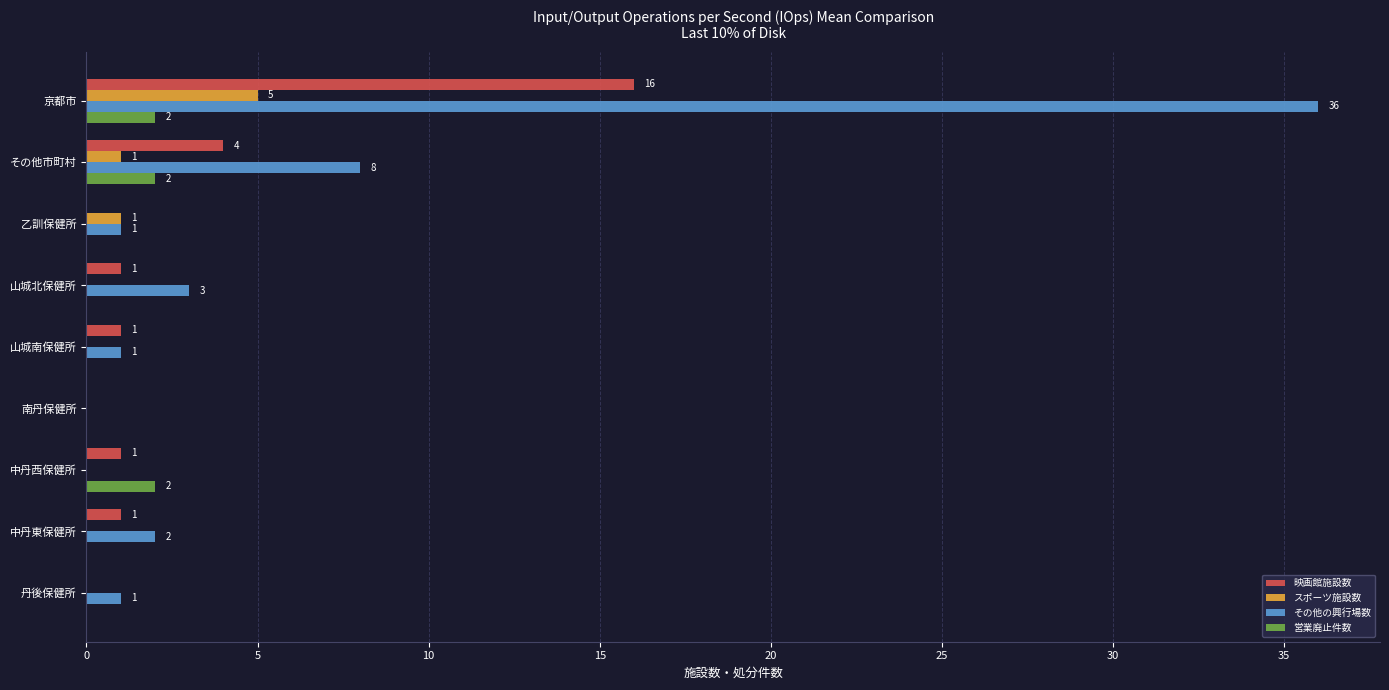

Is the value of 営業廃止件数 at その他市町村 greater than the value of 映画館施設数 at 中丹東保健所?

Yes